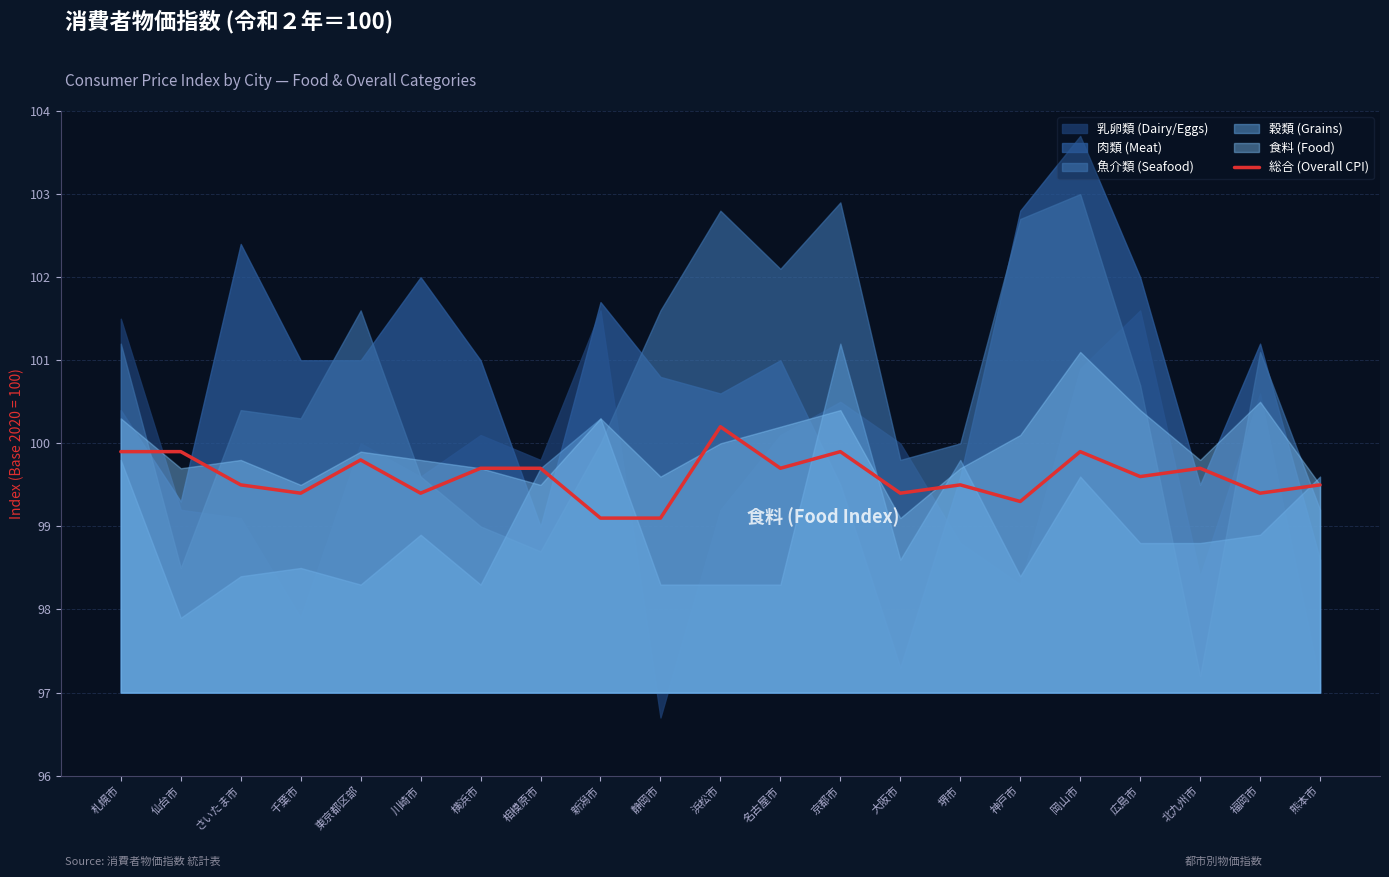

What is the ratio of the value at さいたま市 to the value at 仙台市?

1.0